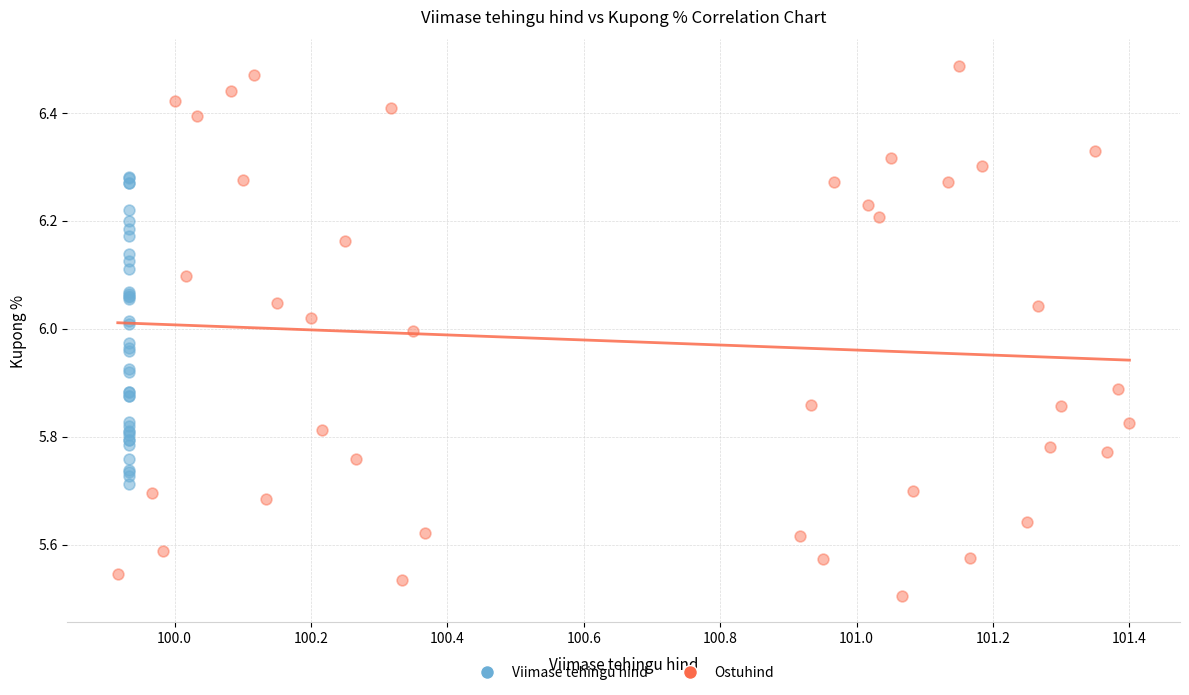

What are all the series names shown in the legend?

Viimase tehingu hind, Ostuhind